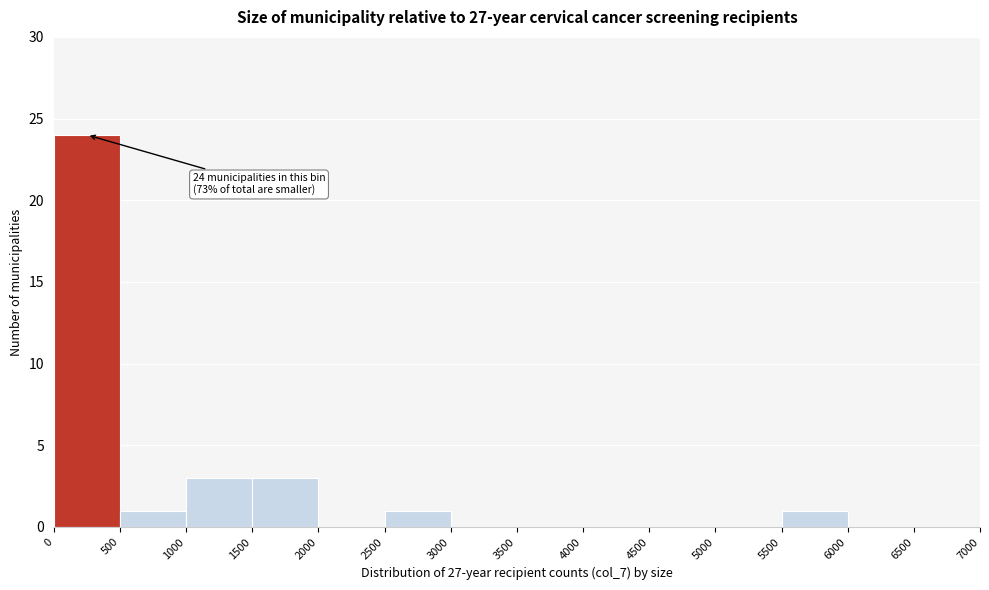

Over which range of the x-axis is the bar tallest?

0 to 500